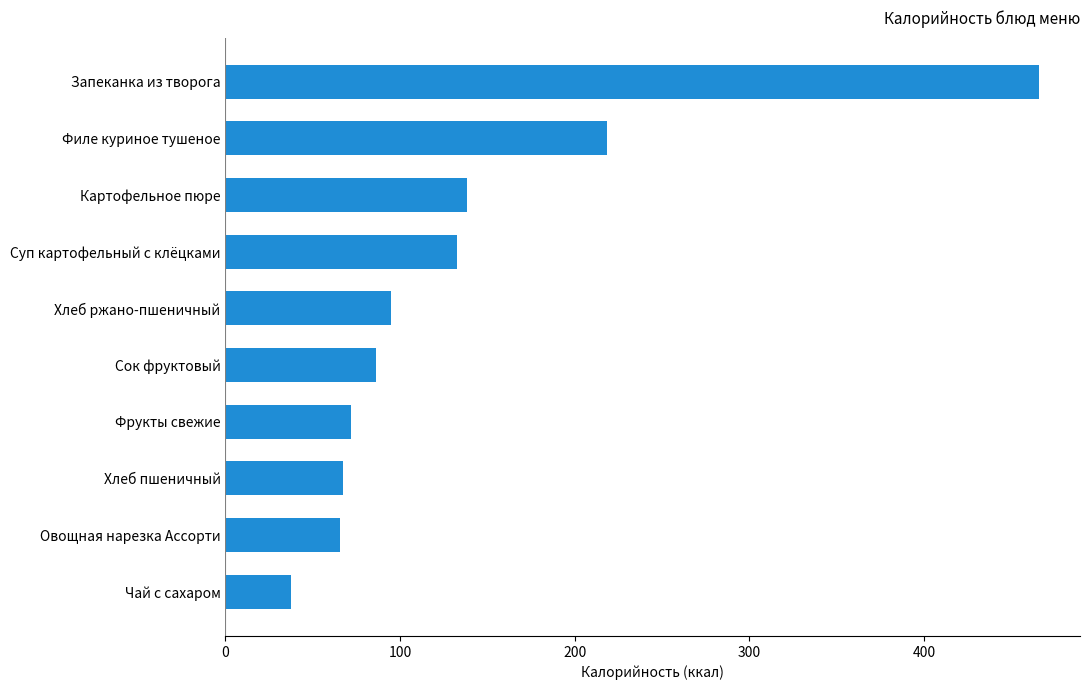

Count the number of categories in the chart.

10